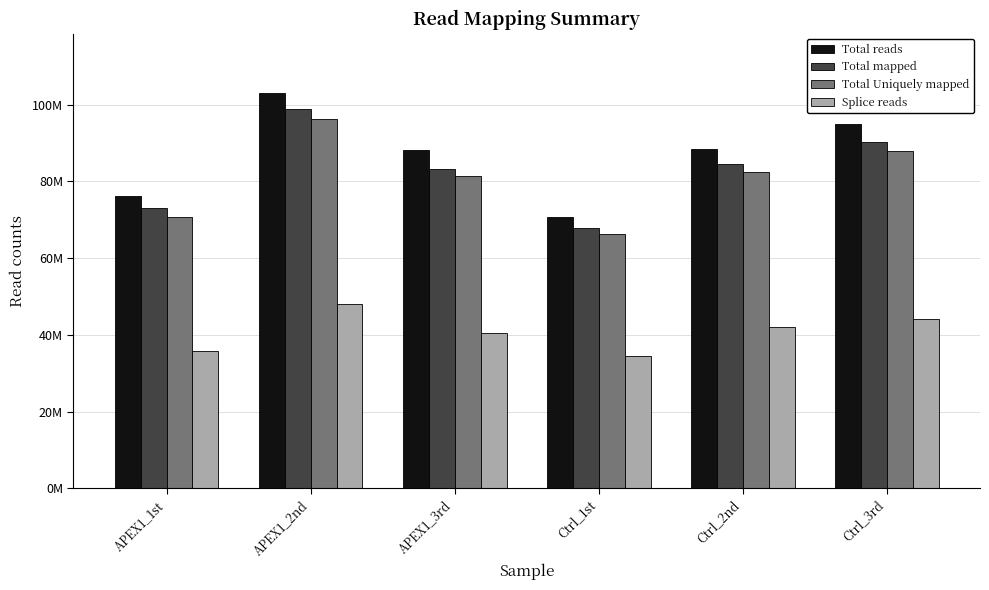

What is the label of the 1st bar from the right?

Ctrl_3rd